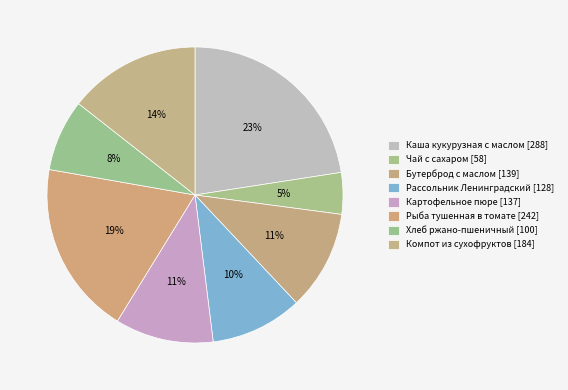

True or false: Каша кукурузная с маслом accounts for 12% of the total.

False